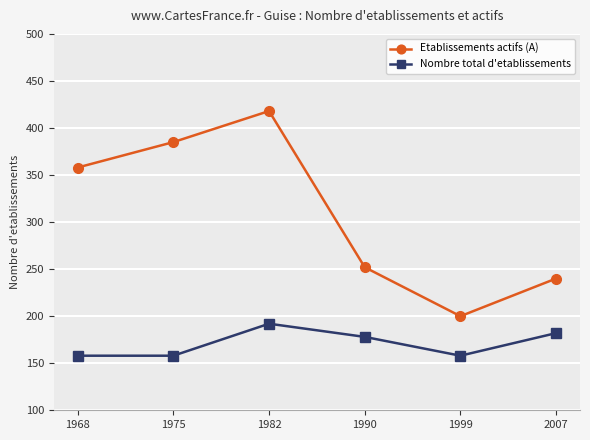

In Etablissements actifs (A), how many points are higher than both neighbors (excluding endpoints)?

1